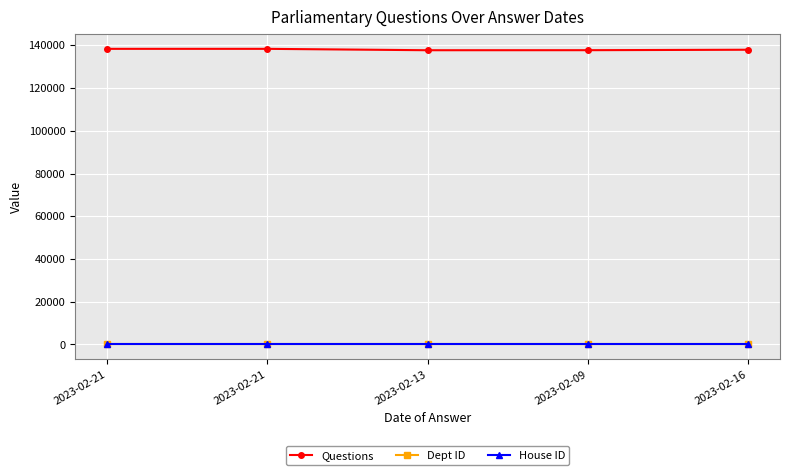

Reading left to right, extract all data points from this chart.

Questions: 138360	138361	137710	137732	137942
Dept ID: 10	10	10	10	10
House ID: 1	1	1	1	1